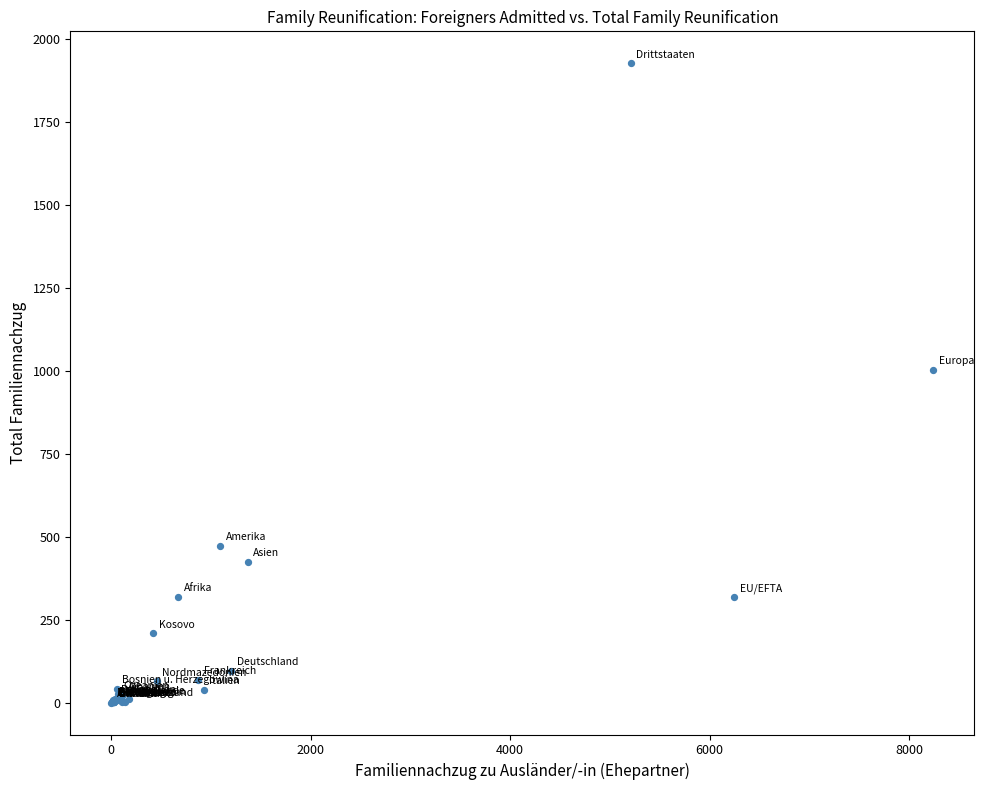

What Y value in the scatter plot is closest to 963?

1002